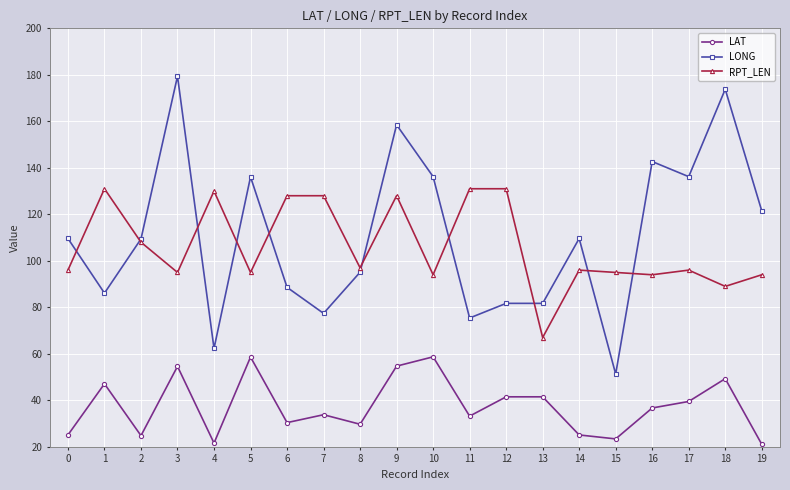

Count the number of categories in the chart.

20